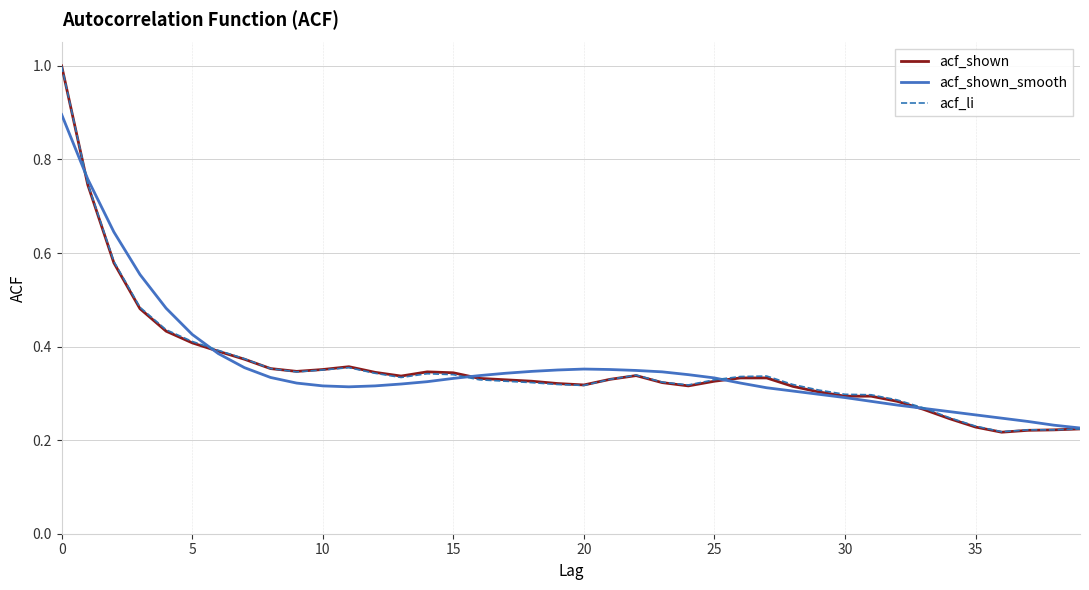

Which series has the largest range (max minus min)?

acf_shown